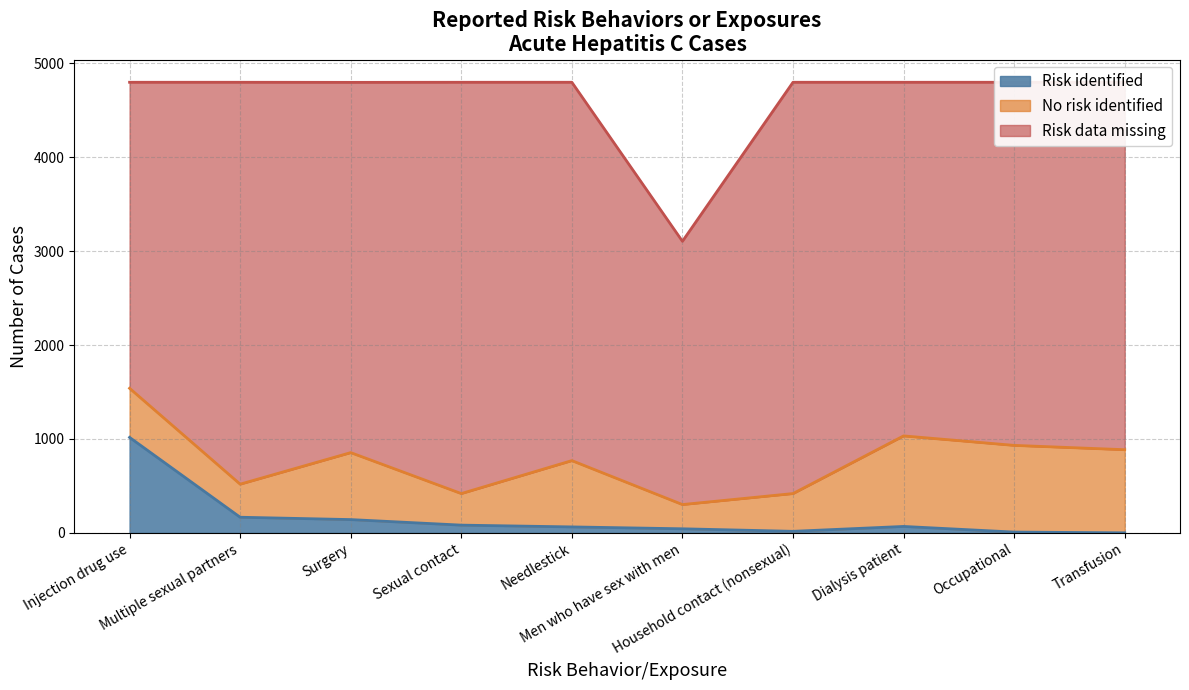

List the series in order of their peak value, highest first.

Risk data missing, Risk identified, No risk identified